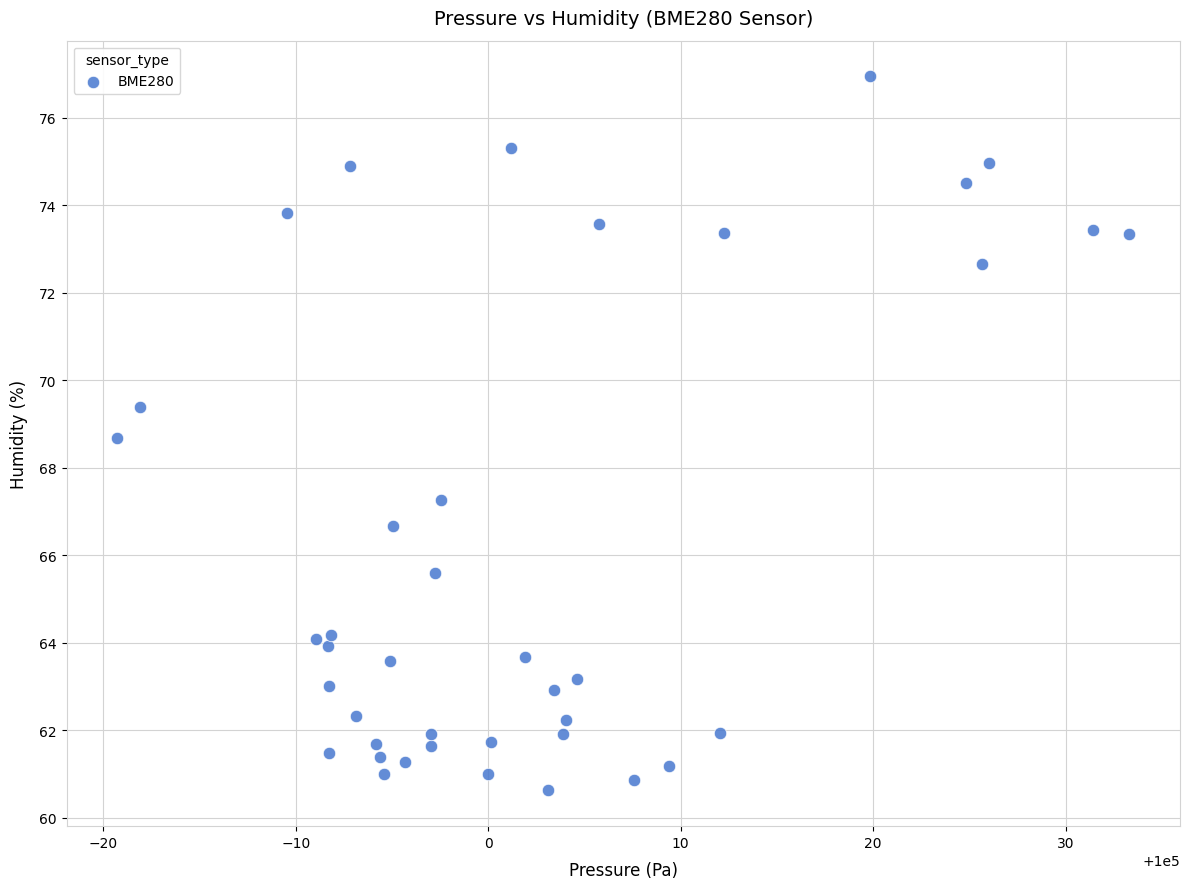

What is the range of Y values (max minus min)?

16.3